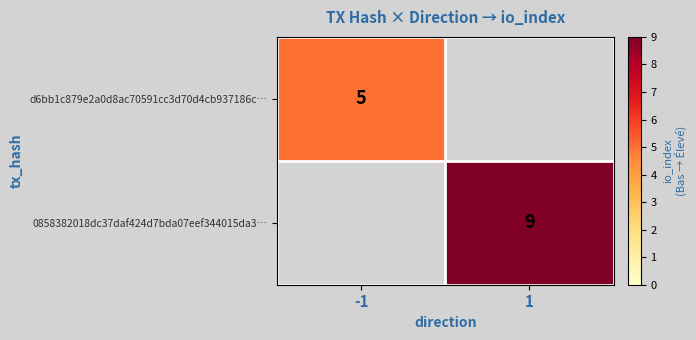

Between -1 and 1, which is larger?

1